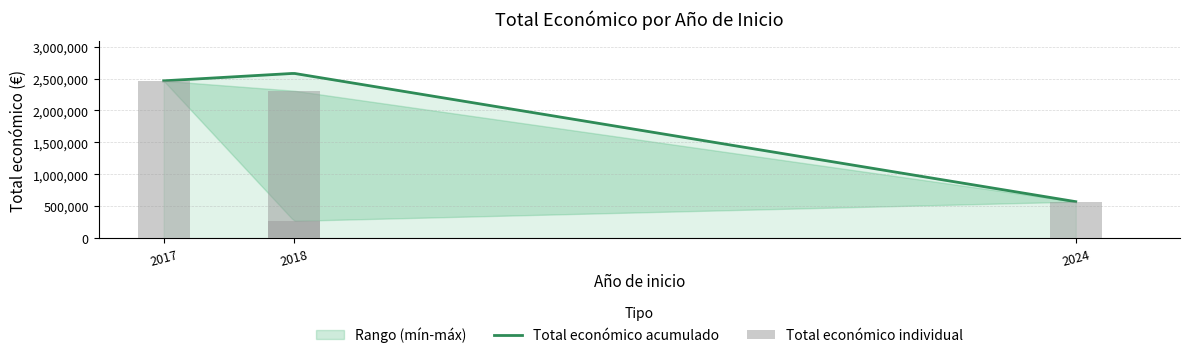

What is the sum of all values?

5618115